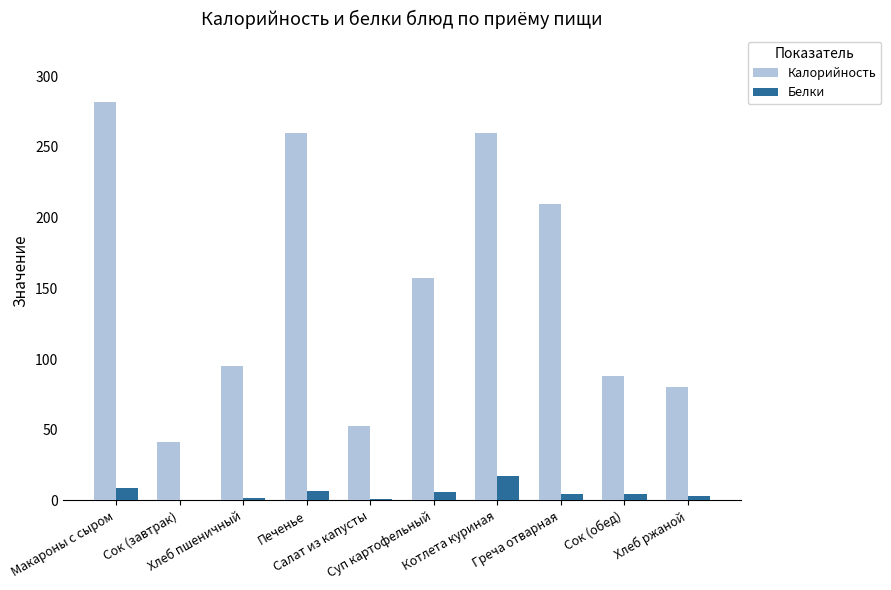

What is the greatest value displayed?

282.0